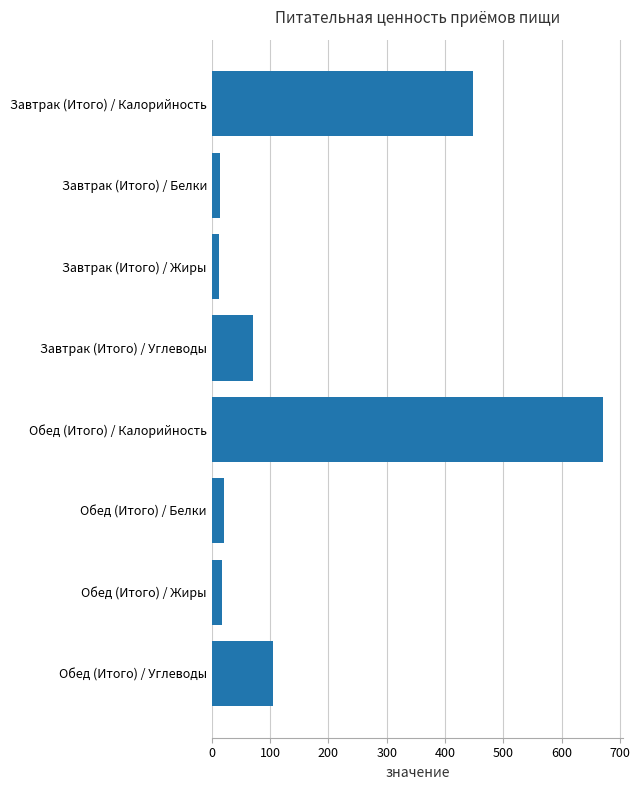

Count the number of data series in this chart.

1